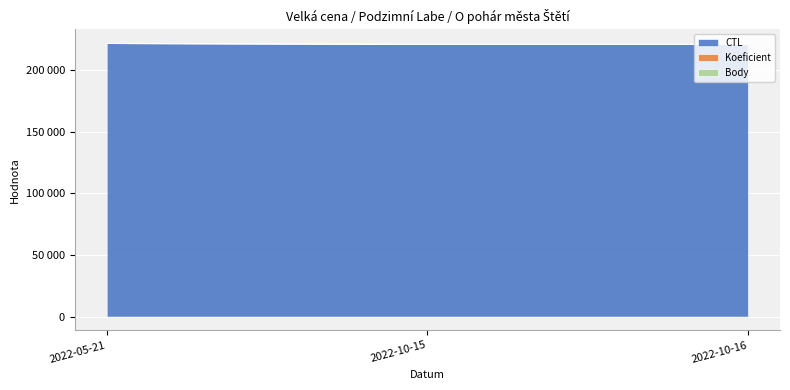

Where is CTL nearest to the value 221874?

2022-10-16